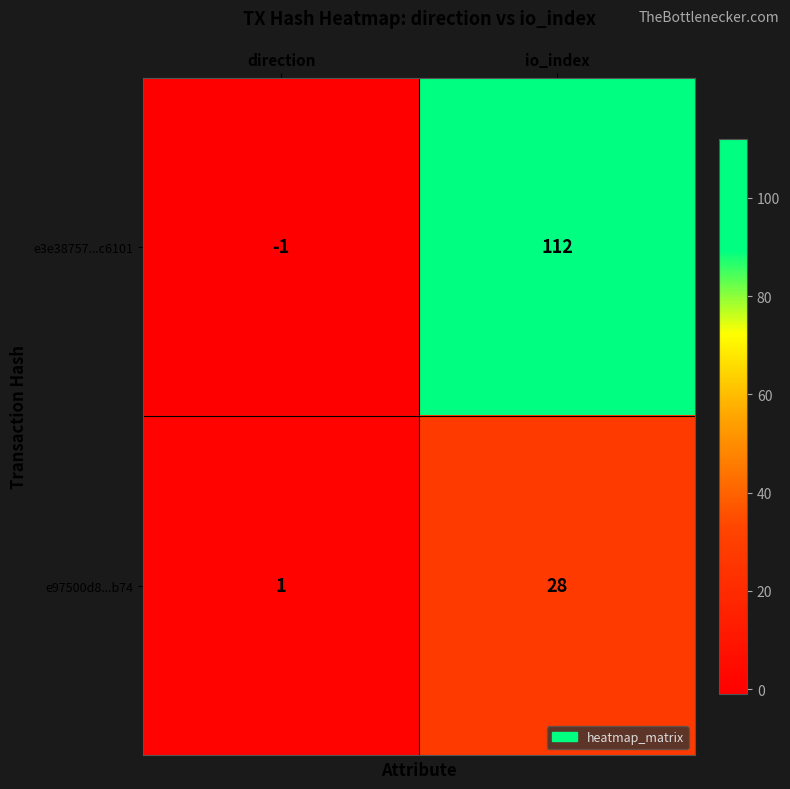

The e97500d8...b74 series shows 50 at io_index. True or false?

False